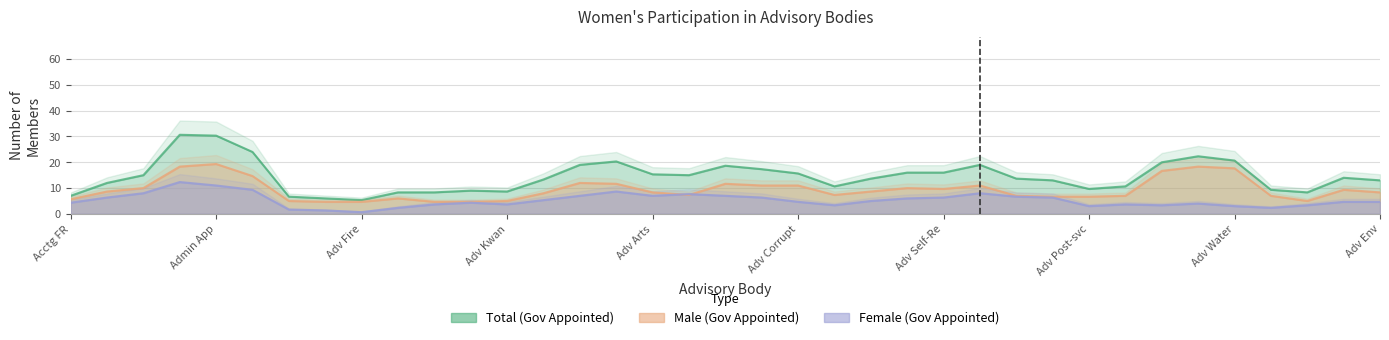

Between 7 and 24, which is larger?

24